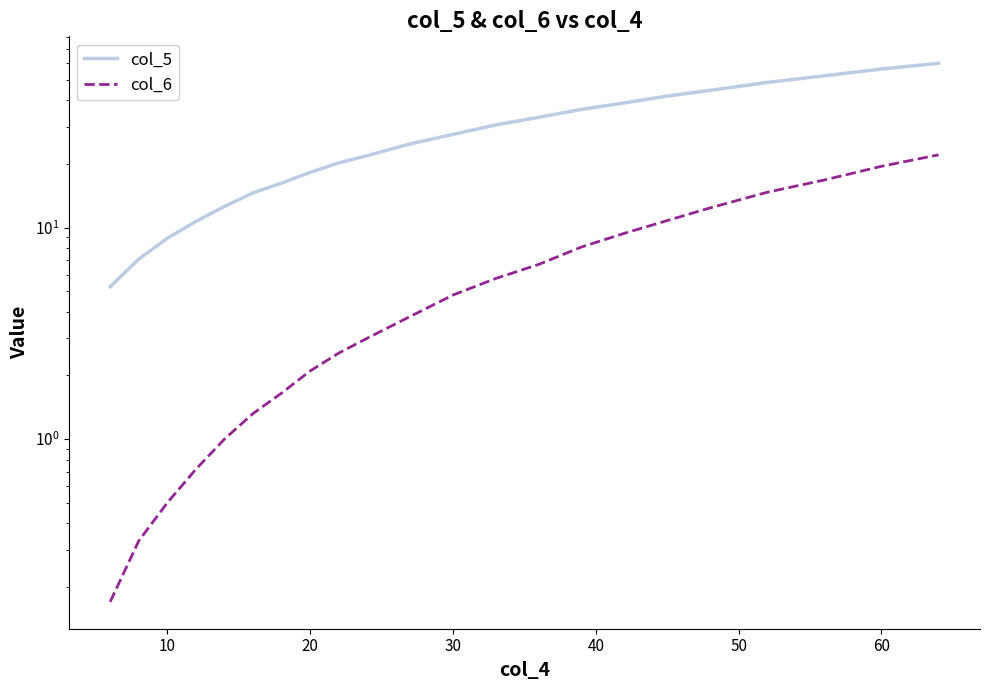

At how many categories does at least one series exceed 59?

1